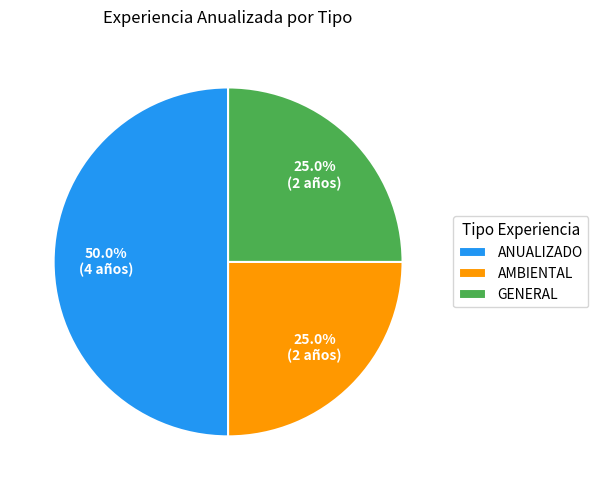

What portion of the pie excludes GENERAL?

75.0%